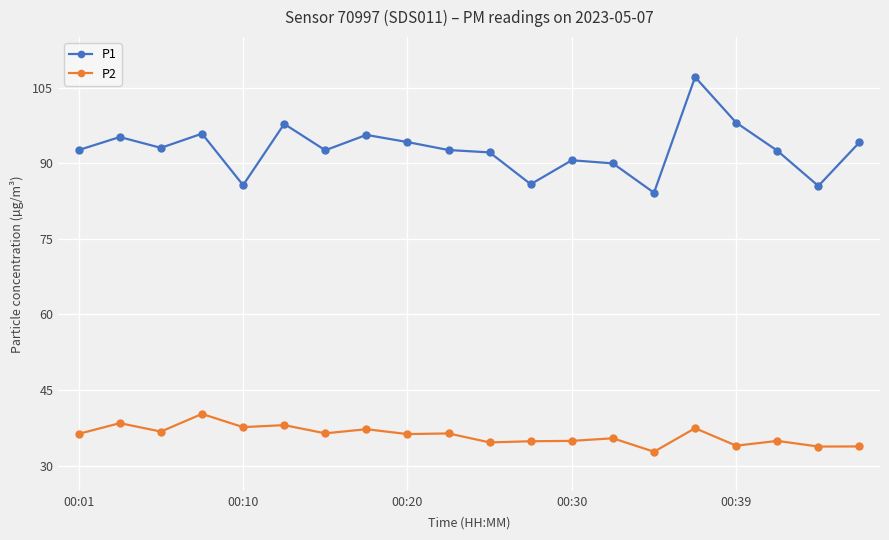

Which series has the largest range (max minus min)?

P1